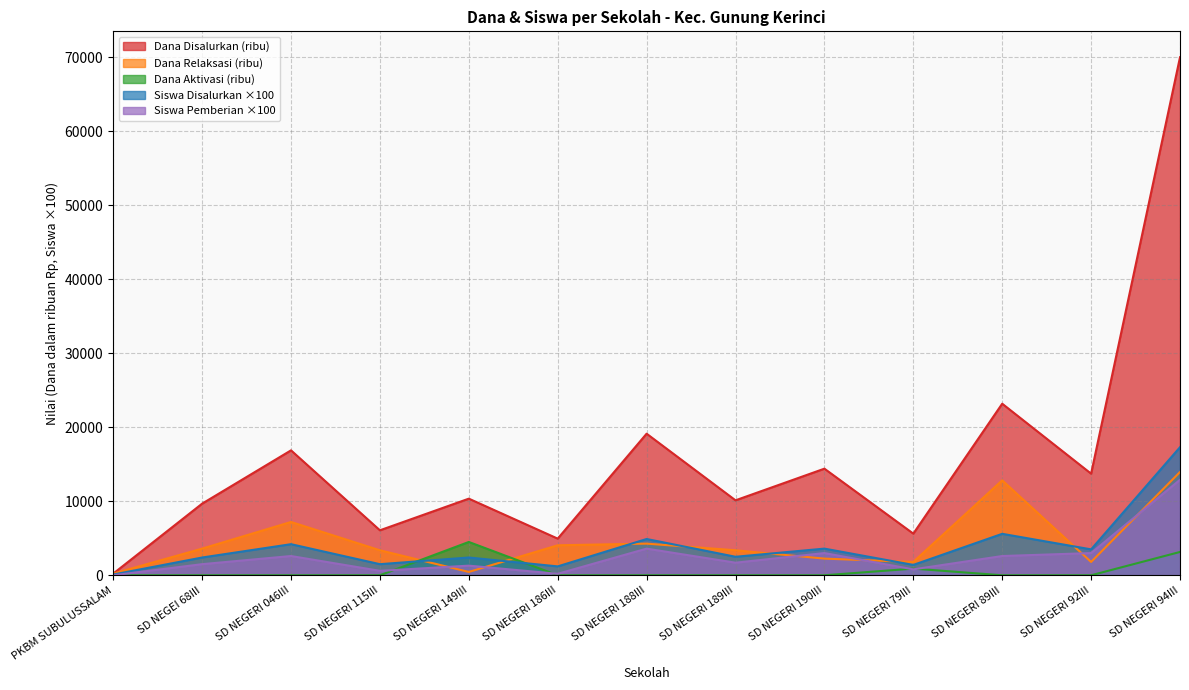

How many lines are shown in the chart?

5